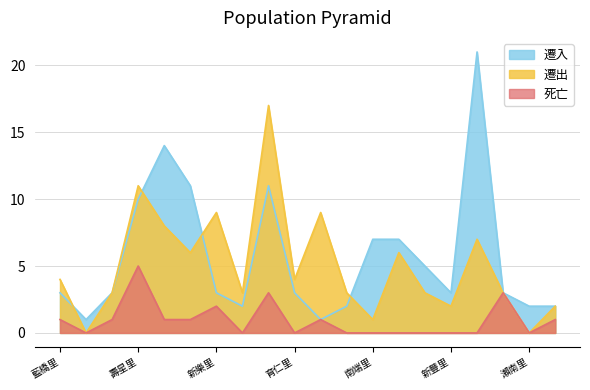

True or false: 遷出 and 死亡 cross at least once.

False